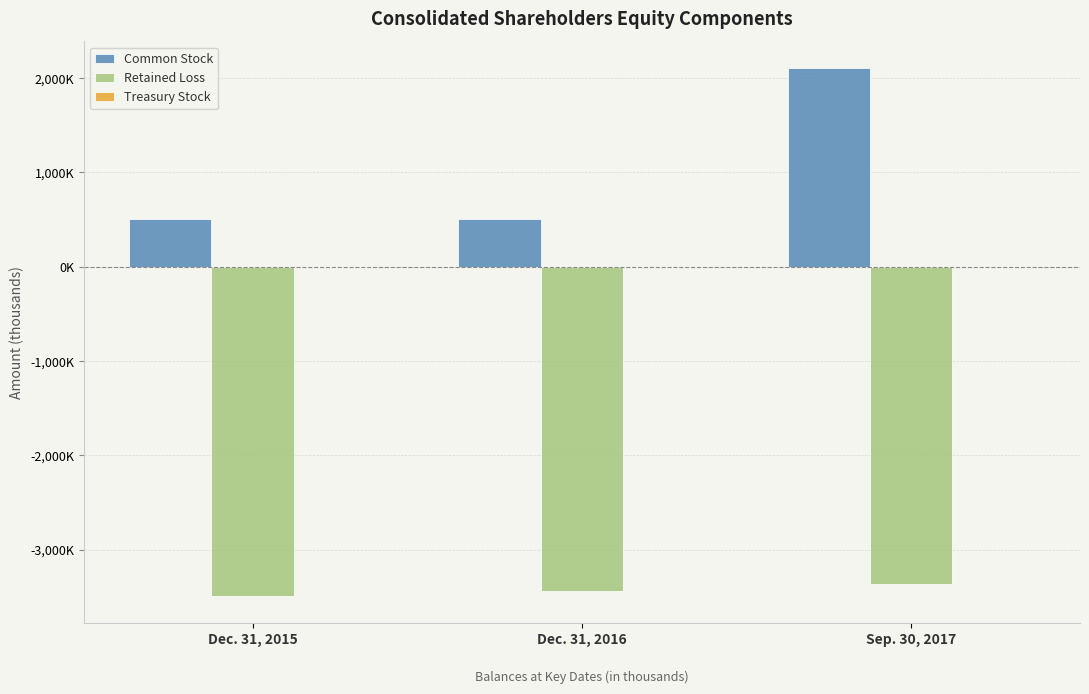

Are the bars horizontal?

No